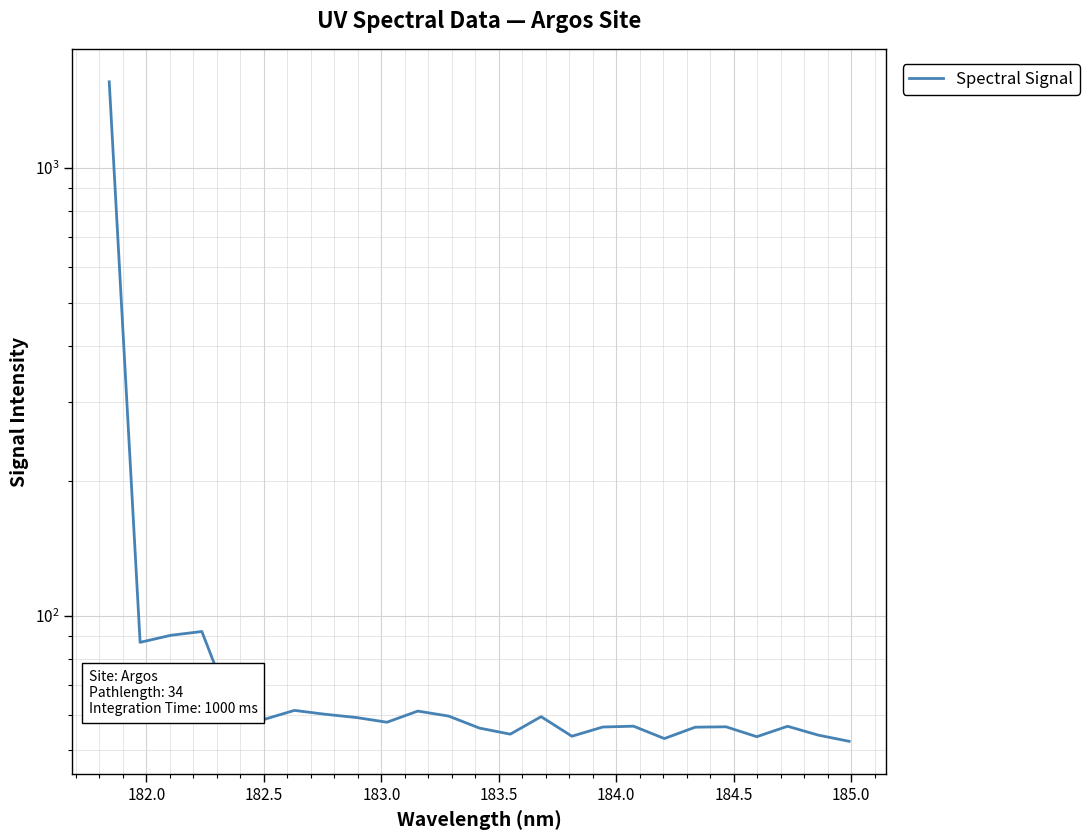

How many points are higher than both their immediate neighbors (excluding endpoints)?

7